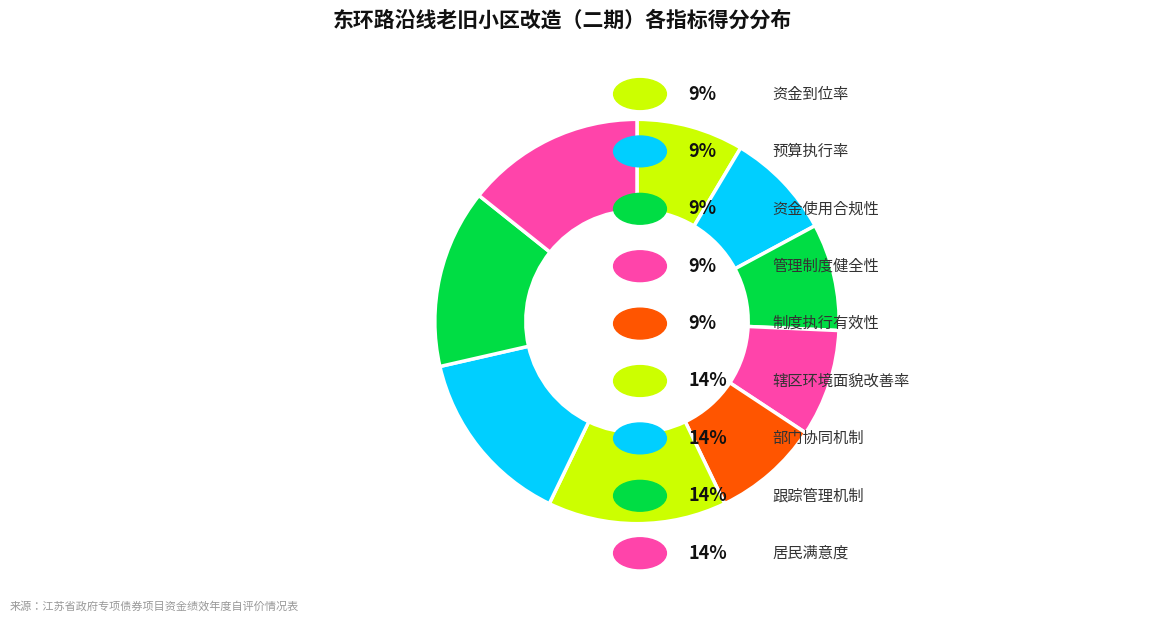

Count the number of slices in the pie.

9